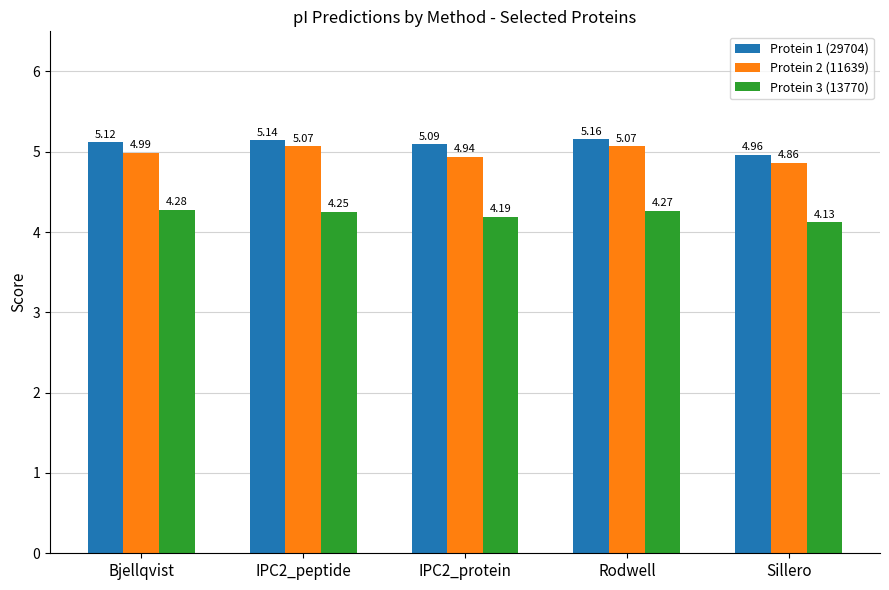

Where is Protein 1 (29704) nearest to the value 5?

Sillero